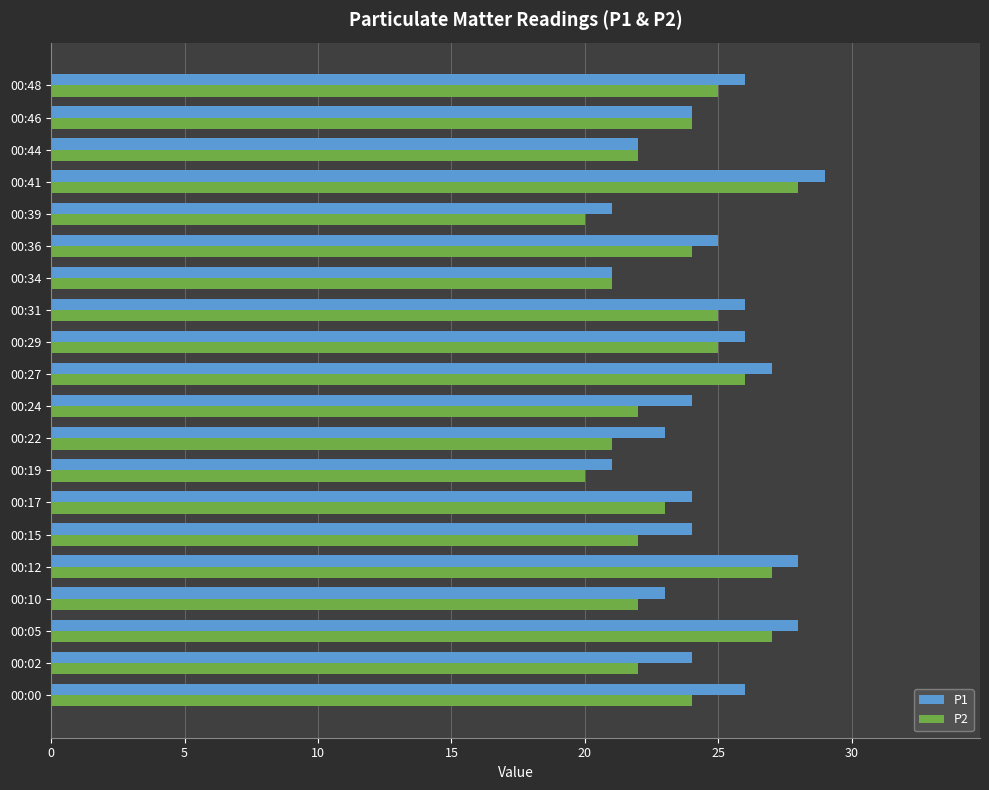

The value of P2 at 00:29 is 25. True or false?

True